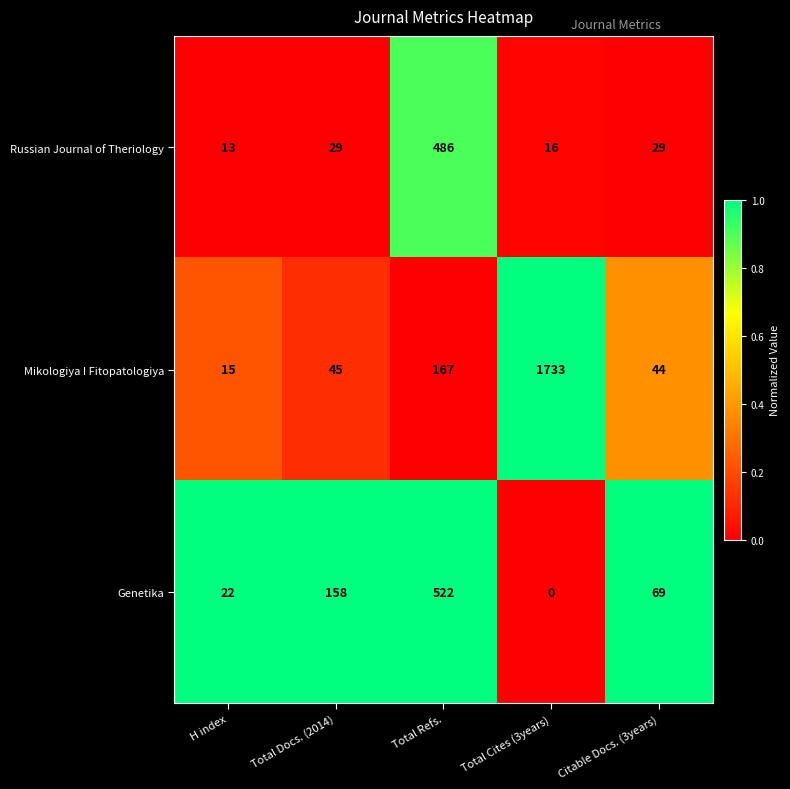

Which series has the widest spread of values?

Mikologiya I Fitopatologiya